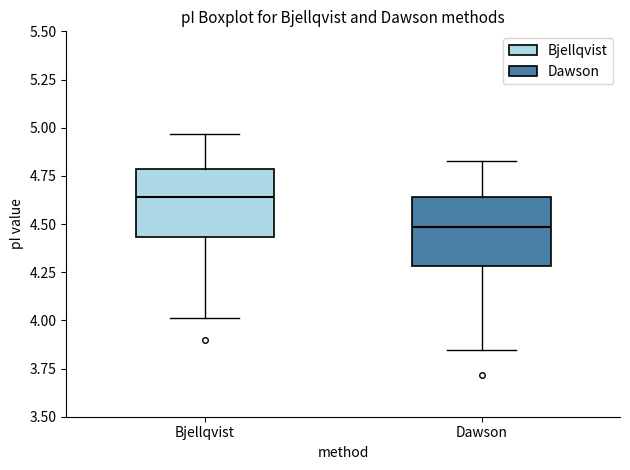

Reading left to right, transcribe this box plot: for each box, give where its median line is, the range the box spans, and where its two whiskers end, as read against the y-axis. The values are not printed on the chart, so give them approximately, as read against the axis.

Bjellqvist: median 4.65, box 4.45 to 4.80, whiskers 4.00 to 4.95
Dawson: median 4.50, box 4.30 to 4.65, whiskers 3.85 to 4.85